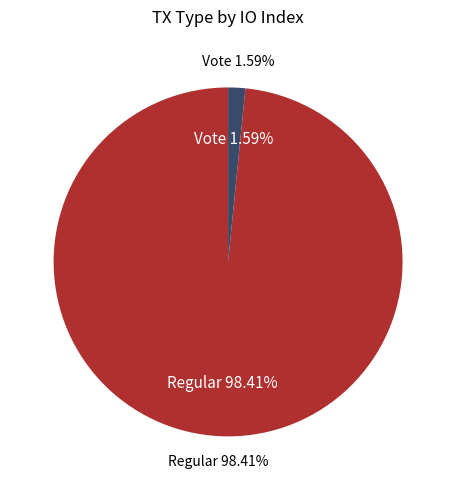

To the nearest percent, what is the combined percentage of Regular (io_index=124) and Vote (io_index=2)?

100%